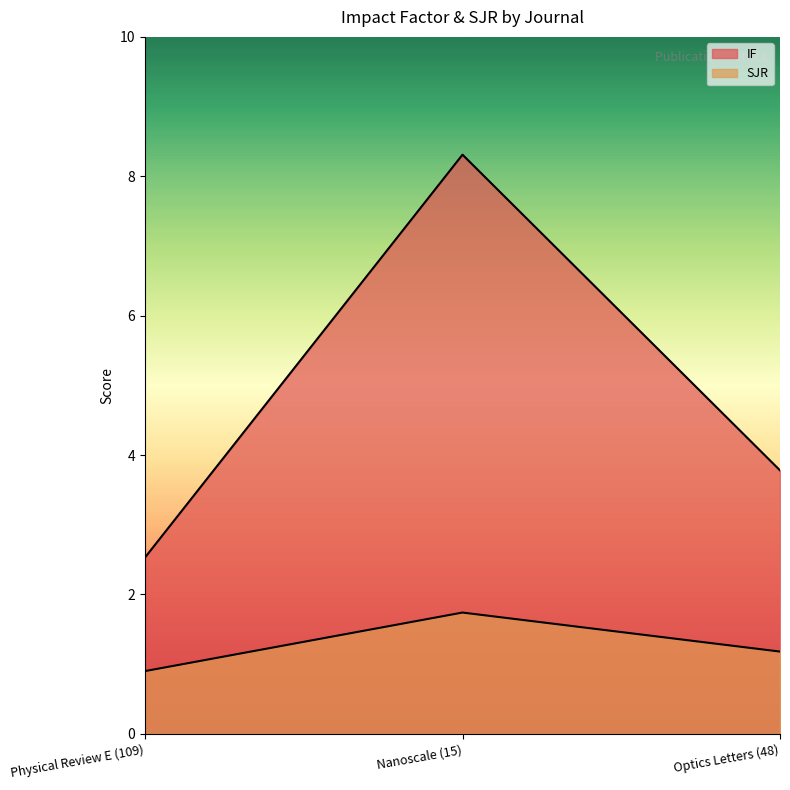

What is the greatest value displayed?

8.3